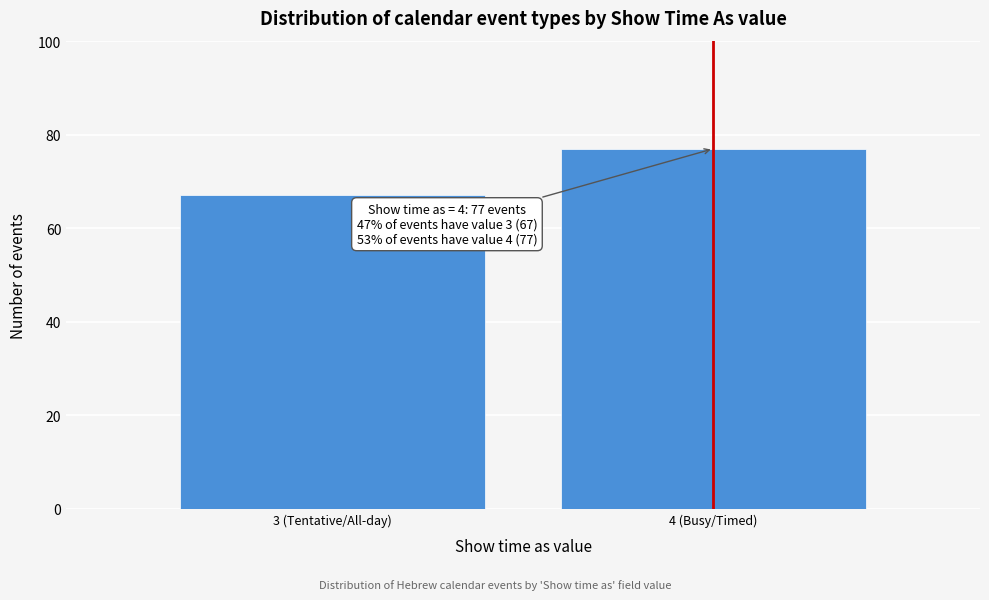

Reading left to right, what are all the values shown in this chart?

67	77